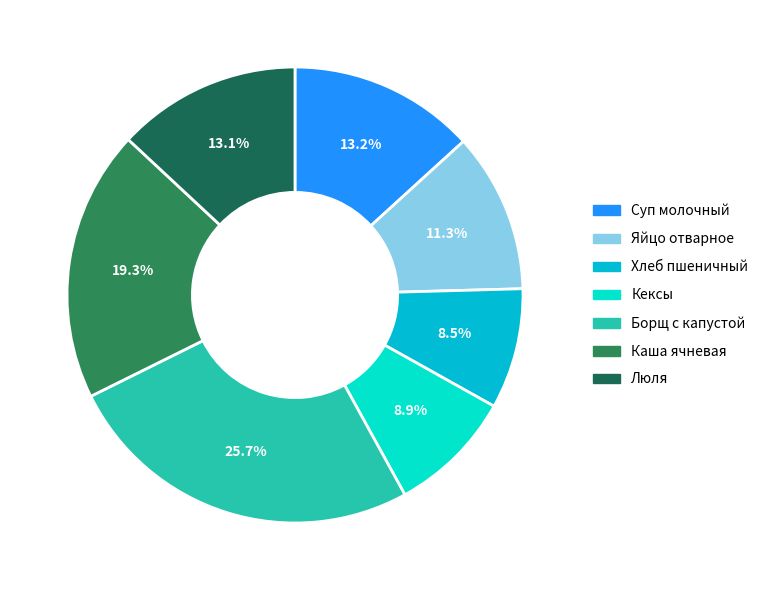

Rank the categories by value from highest to lowest.

Борщ с капустой, Каша ячневая, Суп молочный с вермишелью, Люля, Яйцо отварное, Кексы, Хлеб пшеничный с маслом